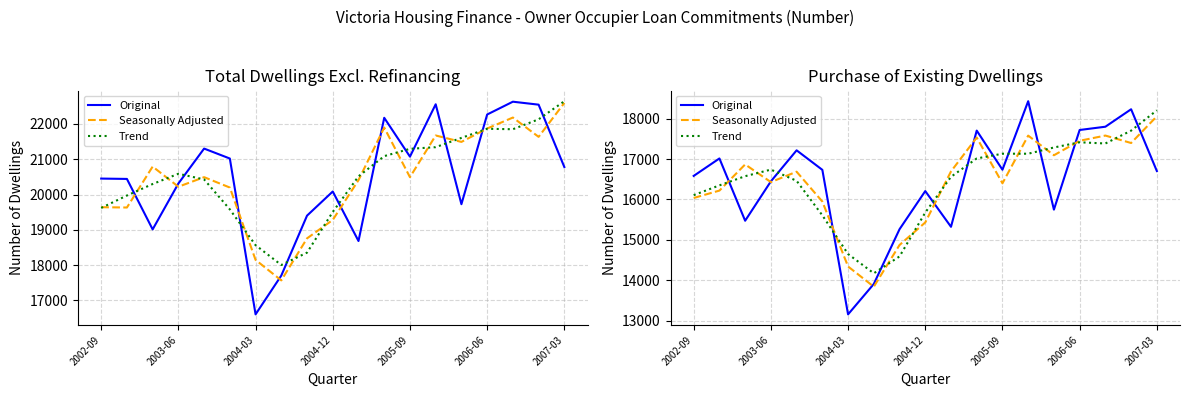

At which category is the sum across all series the highest?

17